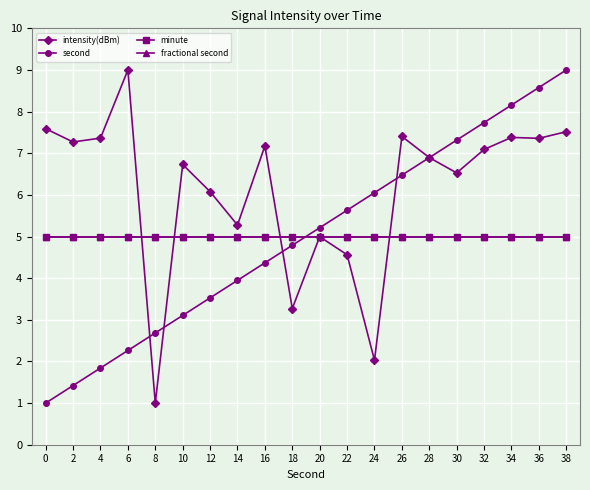

True or false: fractional second and minute intersect in this chart.

False